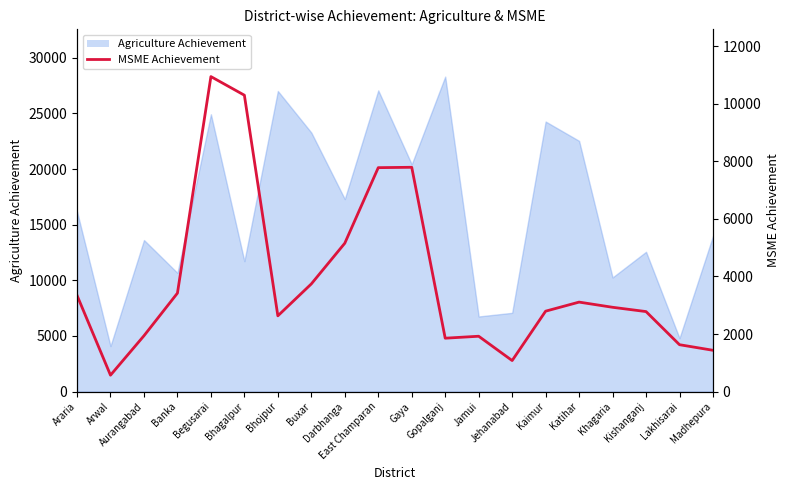

What is the minimum value shown in the chart?

571